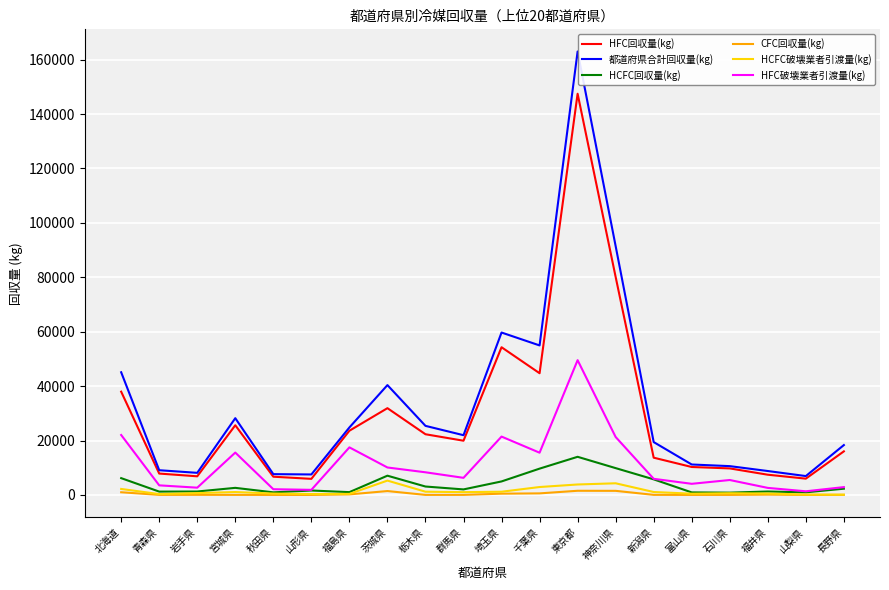

The value of HFC回収量(kg) at 宮城県 is 6202.5. True or false?

False